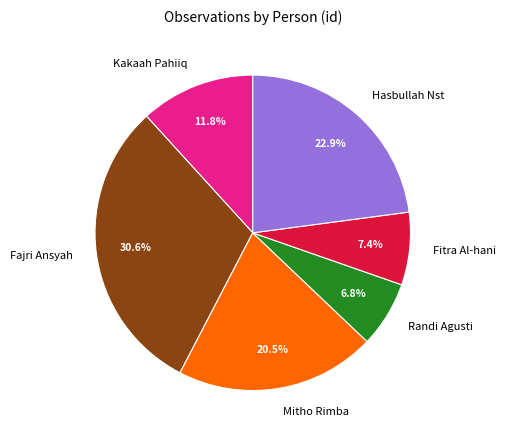

Do Fajri Ansyah and Fitra Al-hani together represent more than half of the pie?

No